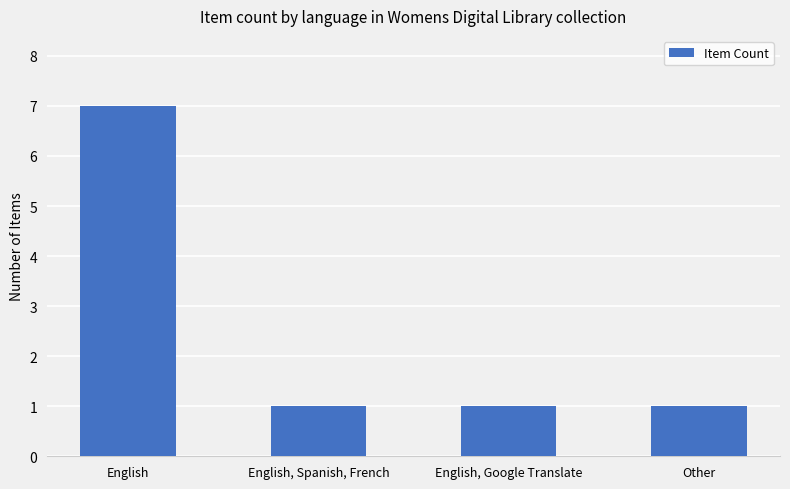

True or false: the data shows 1 at English, Google Translate.

True